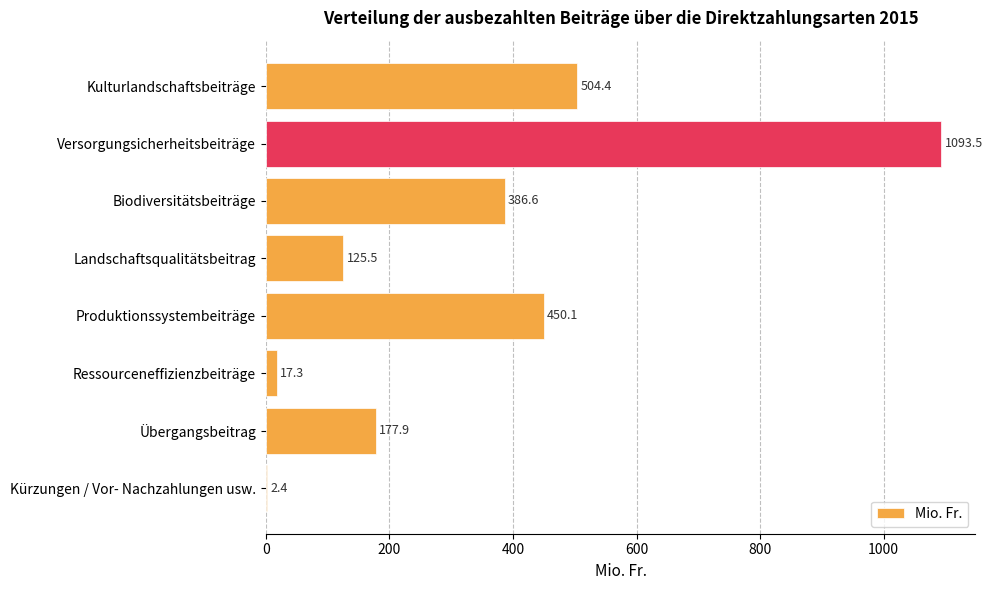

Where is the data nearest to the value 547?

Kulturlandschaftsbeiträge